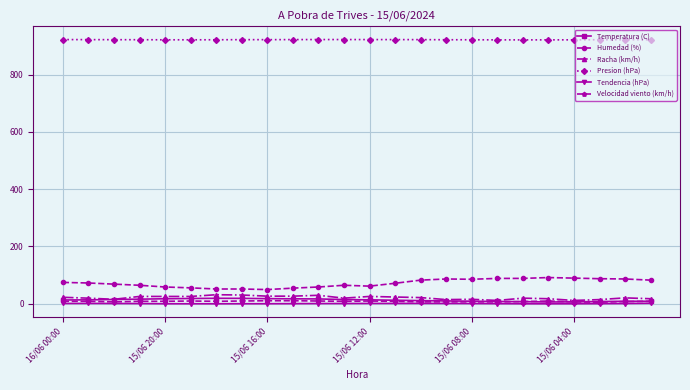

At how many categories does at least one series exceed 703?

24